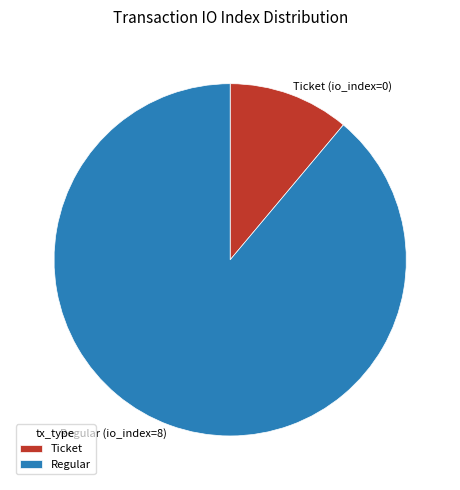

Is it true that Ticket (io_index=0) is 19% of the pie?

False